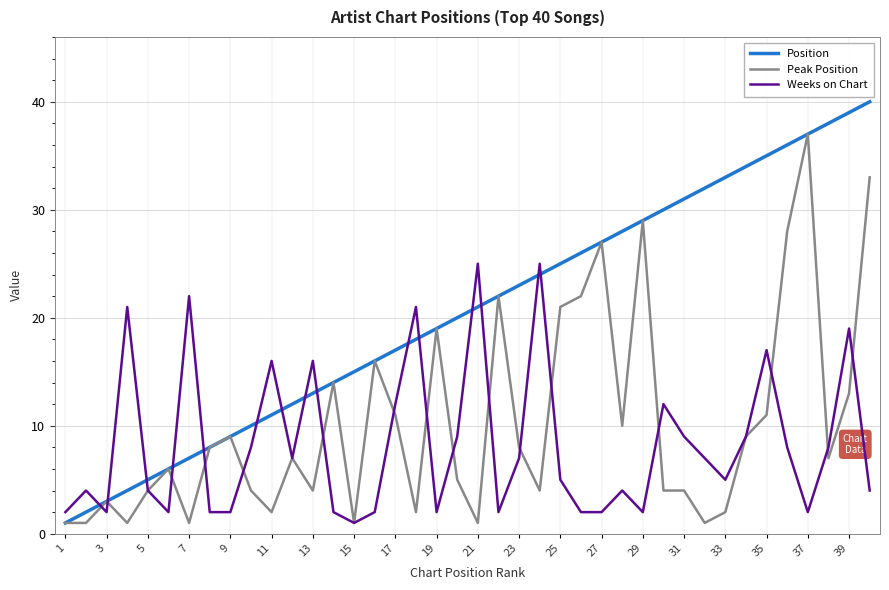

What is the minimum value shown in the chart?

1